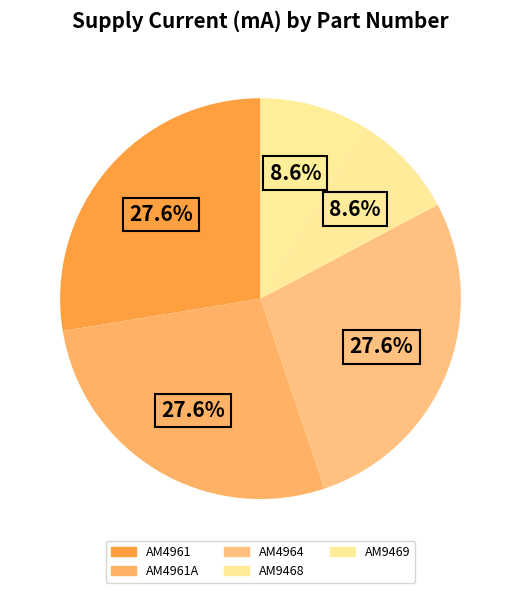

How many segments does this pie chart have?

5